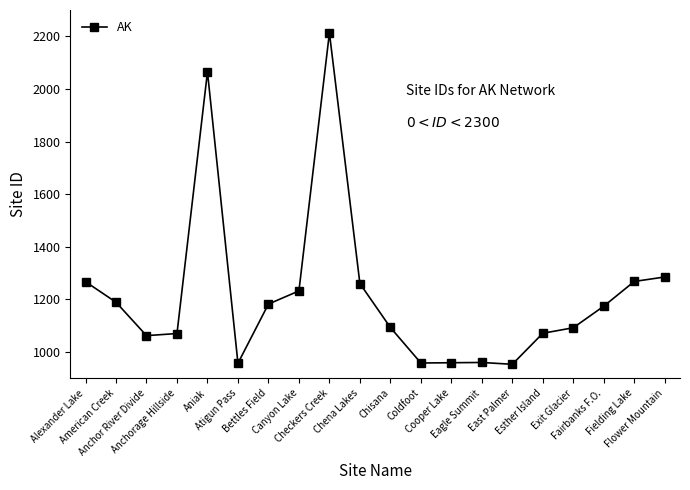

What is the difference between the maximum and second lowest values?

1256